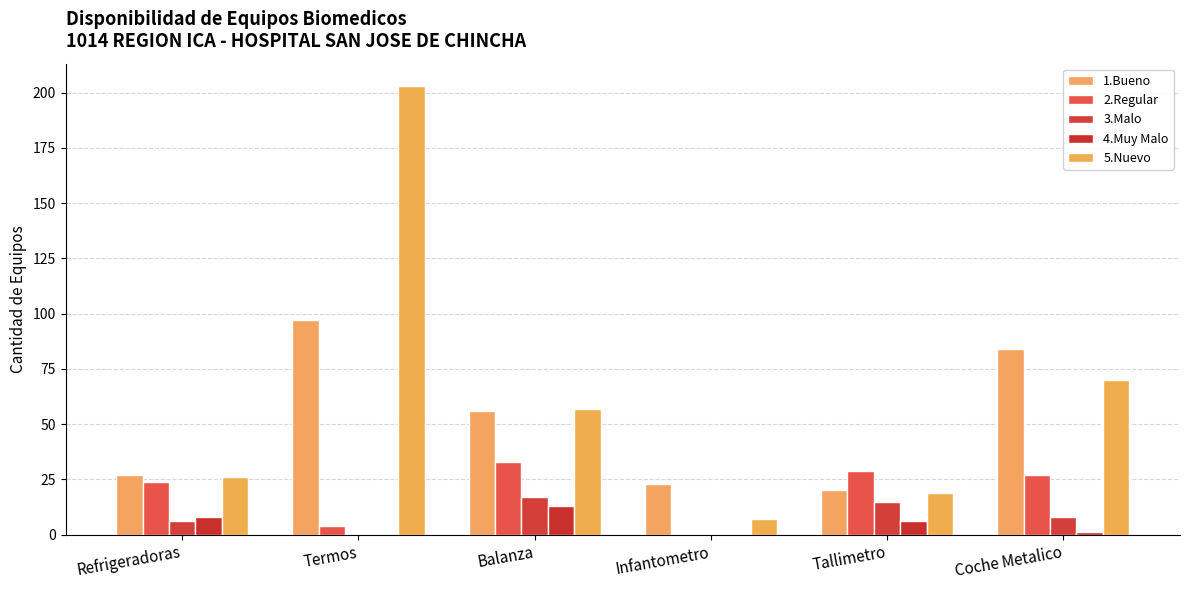

At which category does the chart reach its minimum across all series?

Infantometro